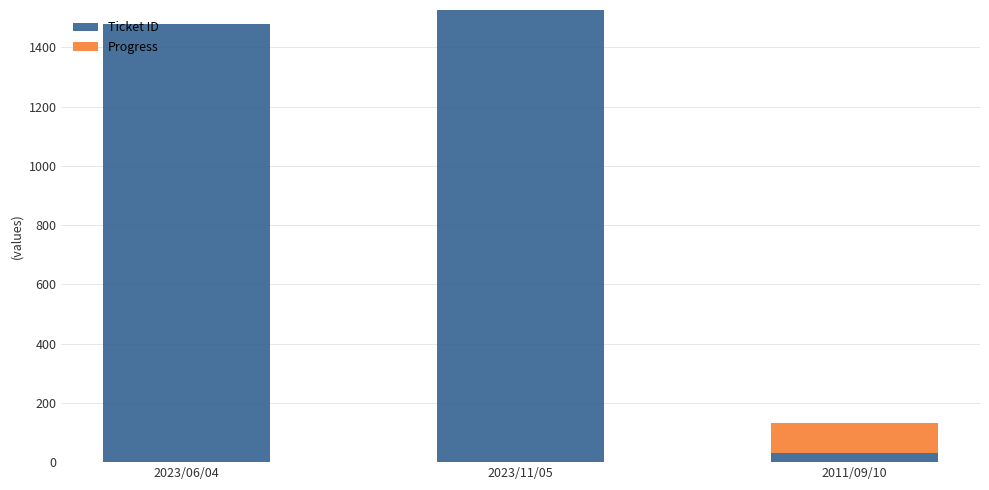

Reading left to right, list the values for the Ticket ID series.

2023/06/04=1478	2023/11/05=1526	2011/09/10=32